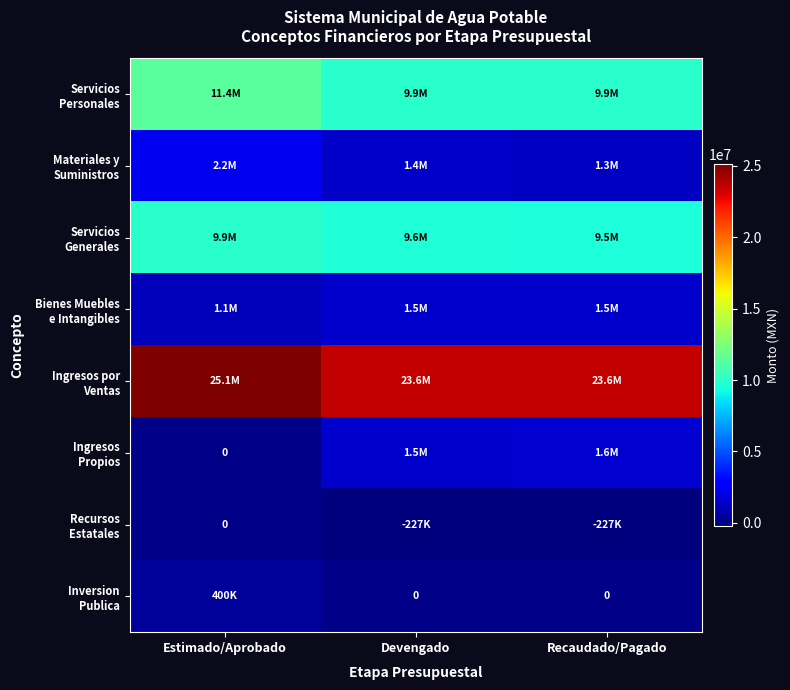

Which category has the lowest value in the Ingresos por Ventas series?

Devengado